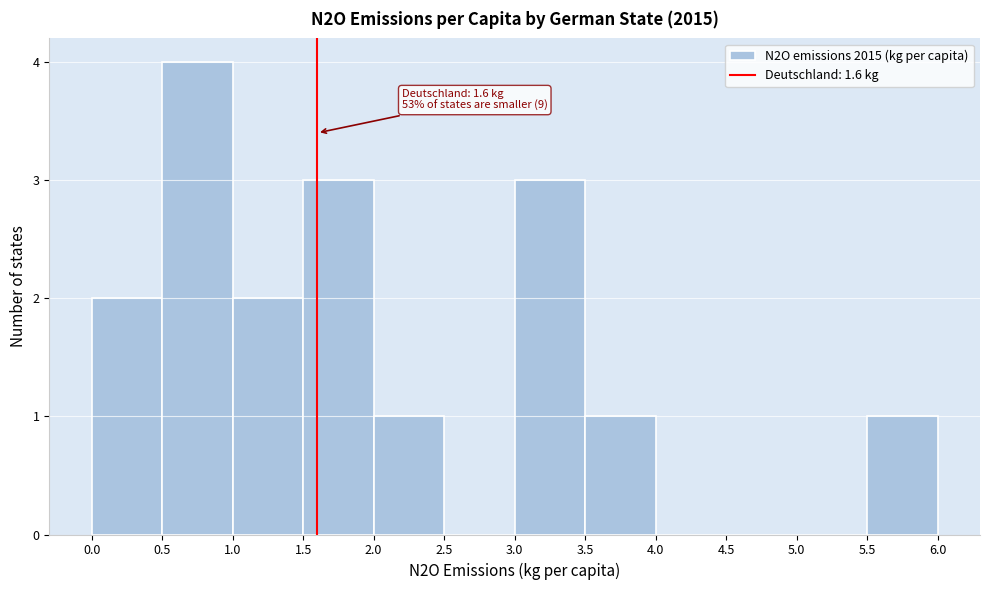

Over which range of the x-axis is the bar tallest?

0.5 to 1.0